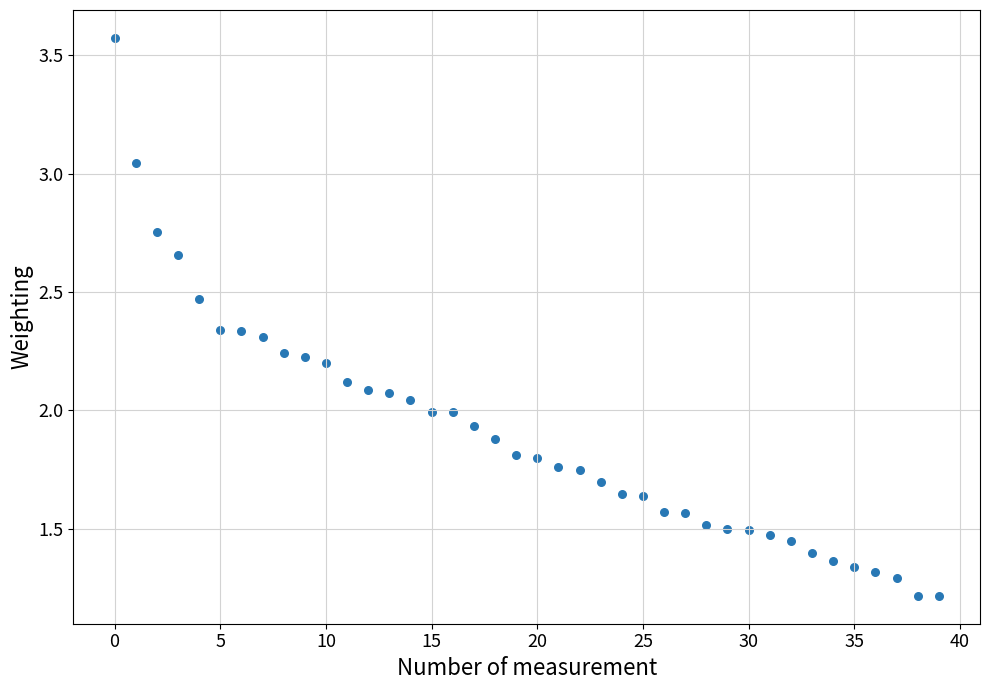

What is the range of Y values (max minus min)?

2.4